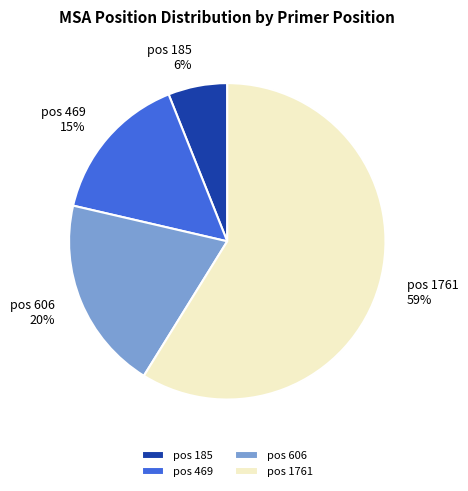

What is the smallest slice in the pie chart?

pos 185